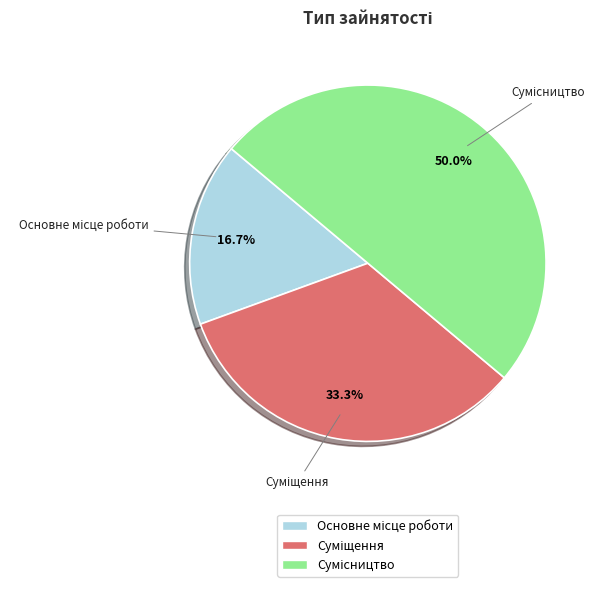

How many slices are in this pie chart?

3